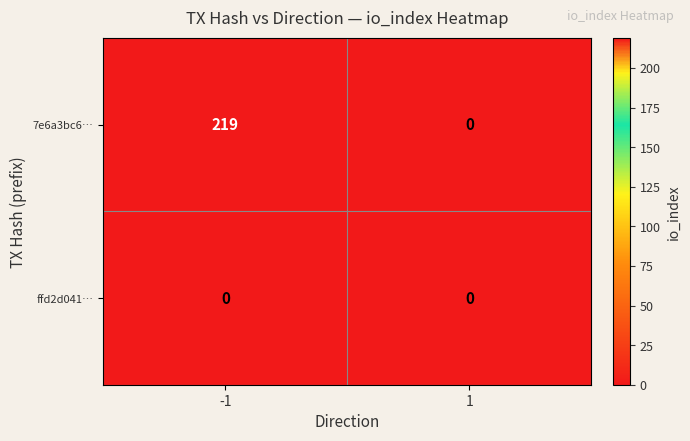

At which category is the sum across all series the highest?

-1